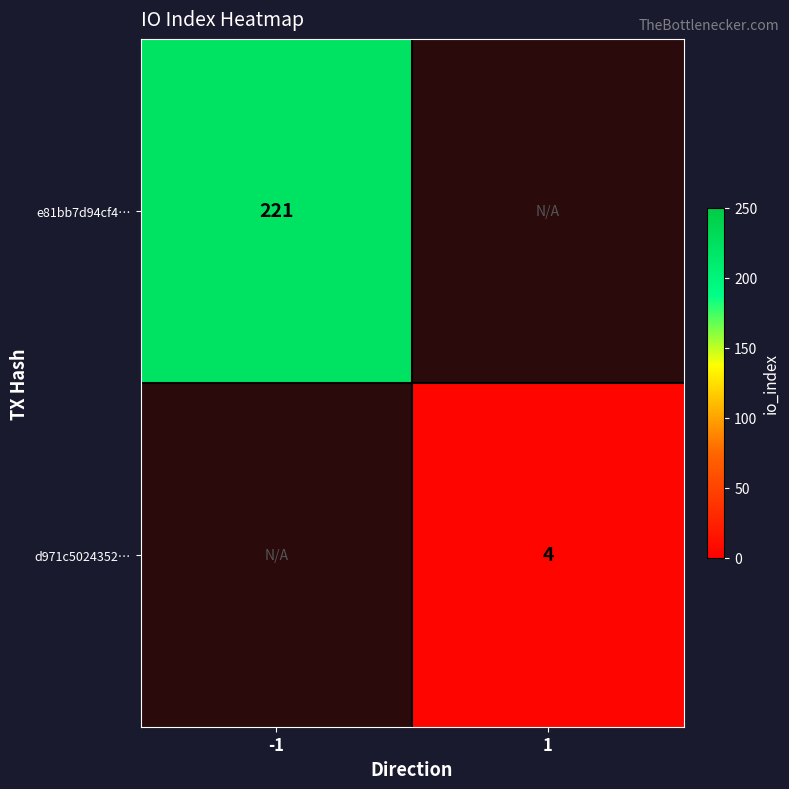

Count the number of data series in this chart.

2